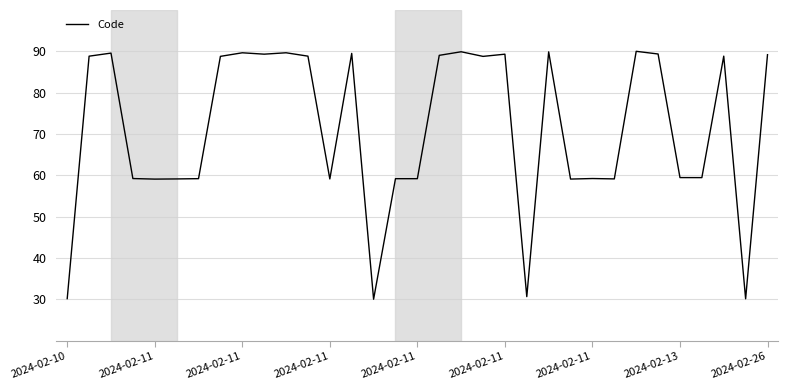

What is the smallest value displayed?

30.0